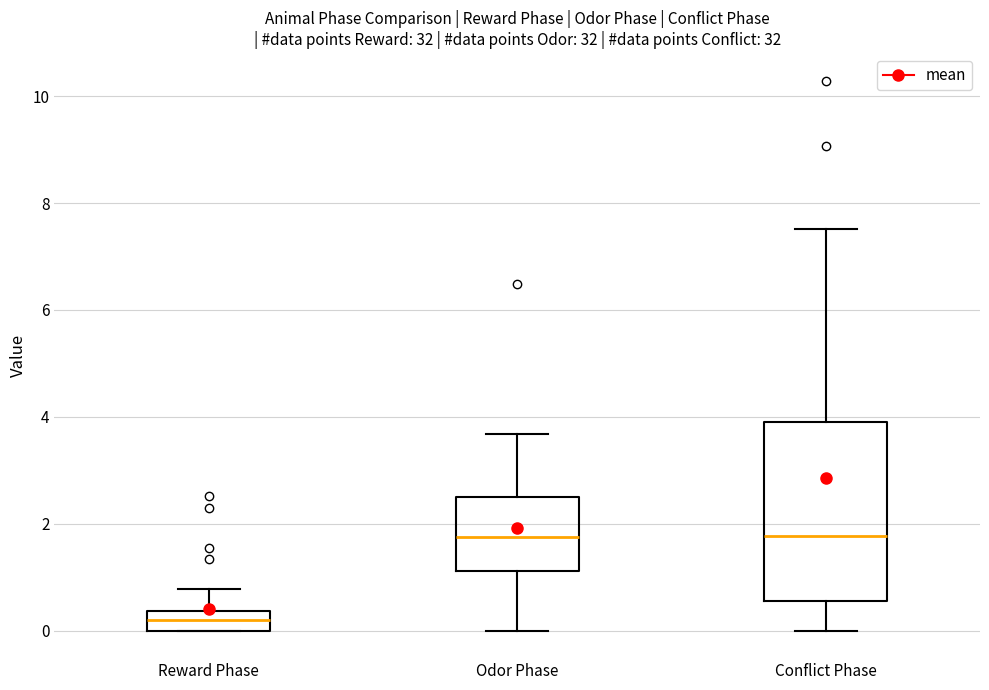

Comparing the boxes themselves (not the whiskers), which one is the tallest?

Conflict Phase